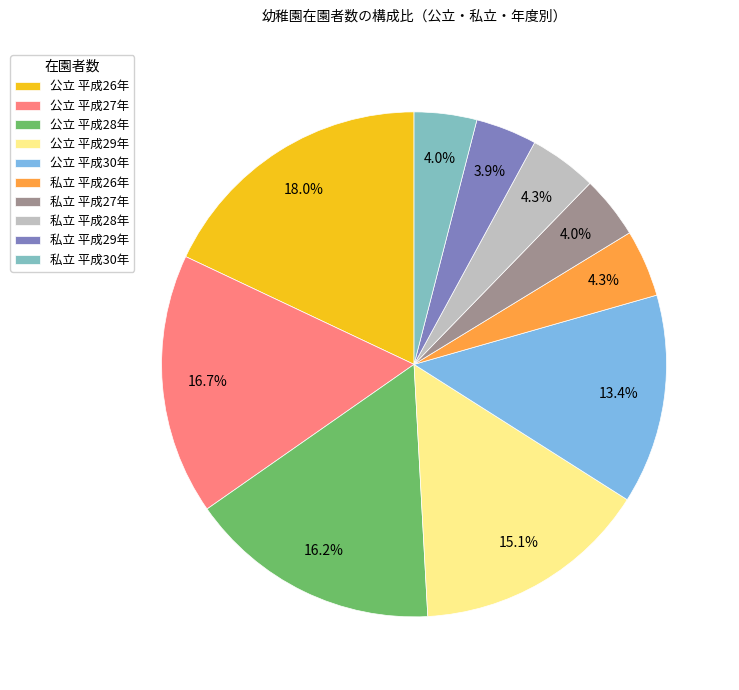

Is there any slice that represents more than half of the pie?

No